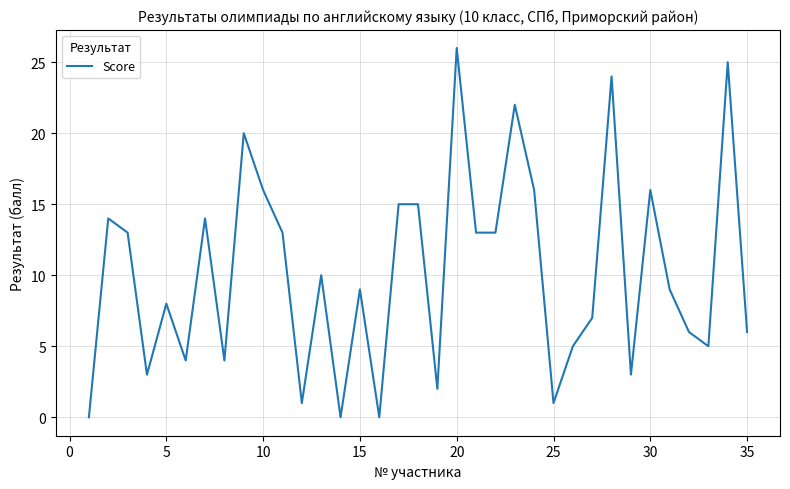

What is the greatest value displayed?

26